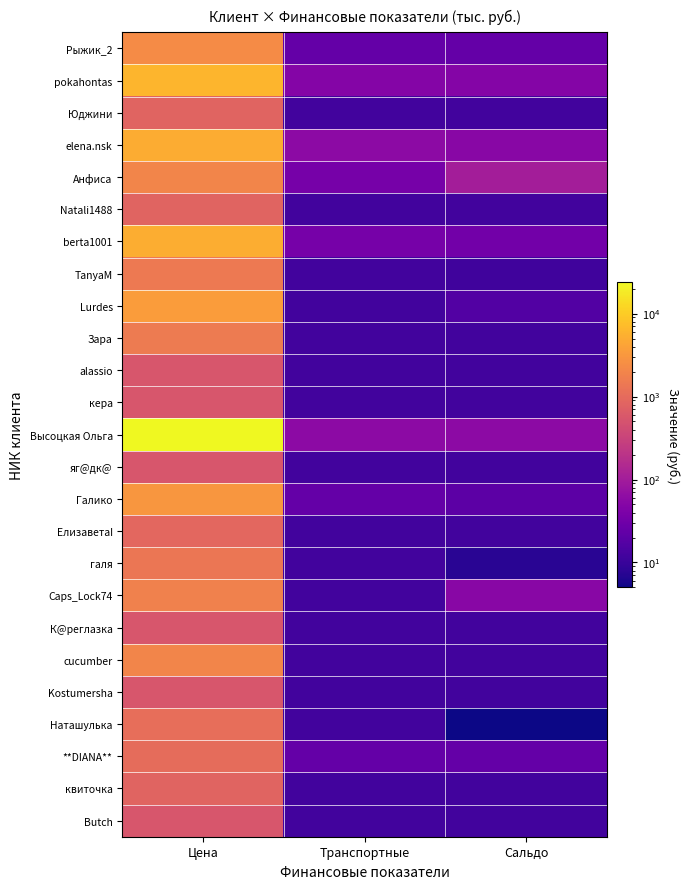

Reading left to right, what are all the values shown in this chart?

Рыжик_2: Цена=2316.0	Транспортные=24.0	Сальдо=24.0
pokahontas: Цена=6125.0	Транспортные=48.0	Сальдо=47.8
Юджини: Цена=800.0	Транспортные=12.0	Сальдо=12.0
elena.nsk: Цена=5040.0	Транспортные=60.0	Сальдо=54.4
Анфиса: Цена=2000.0	Транспортные=36.0	Сальдо=104.0
Natali1488: Цена=800.0	Транспортные=12.0	Сальдо=12.0
berta1001: Цена=5150.0	Транспортные=36.0	Сальдо=32.5
TanyaM: Цена=1450.0	Транспортные=12.0	Сальдо=11.5
Lurdes: Цена=3500.0	Транспортные=12.0	Сальдо=17.0
Зара: Цена=1500.0	Транспортные=12.0	Сальдо=12.0
alassio: Цена=540.0	Транспортные=12.0	Сальдо=12.0
кера: Цена=540.0	Транспортные=12.0	Сальдо=12.0
Высоцкая Ольга: Цена=24275.0	Транспортные=60.0	Сальдо=59.2
яг@дк@: Цена=540.0	Транспортные=12.0	Сальдо=12.0
Галико: Цена=3050.0	Транспортные=24.0	Сальдо=20.5
ЕлизаветаI: Цена=900.0	Транспортные=12.0	Сальдо=12.0
галя: Цена=1350.0	Транспортные=12.0	Сальдо=7.5
Caps_Lock74: Цена=1800.0	Транспортные=12.0	Сальдо=54.0
К@реглазка: Цена=540.0	Транспортные=12.0	Сальдо=12.0
cucumber: Цена=2000.0	Транспортные=12.0	Сальдо=12.0
Kostumersha: Цена=540.0	Транспортные=12.0	Сальдо=12.0
Наташулька: Цена=1100.0	Транспортные=12.0	Сальдо=5.0
**DIANA**: Цена=1040.0	Транспортные=24.0	Сальдо=24.0
квиточка: Цена=800.0	Транспортные=12.0	Сальдо=12.0
Butch: Цена=540.0	Транспортные=12.0	Сальдо=12.0